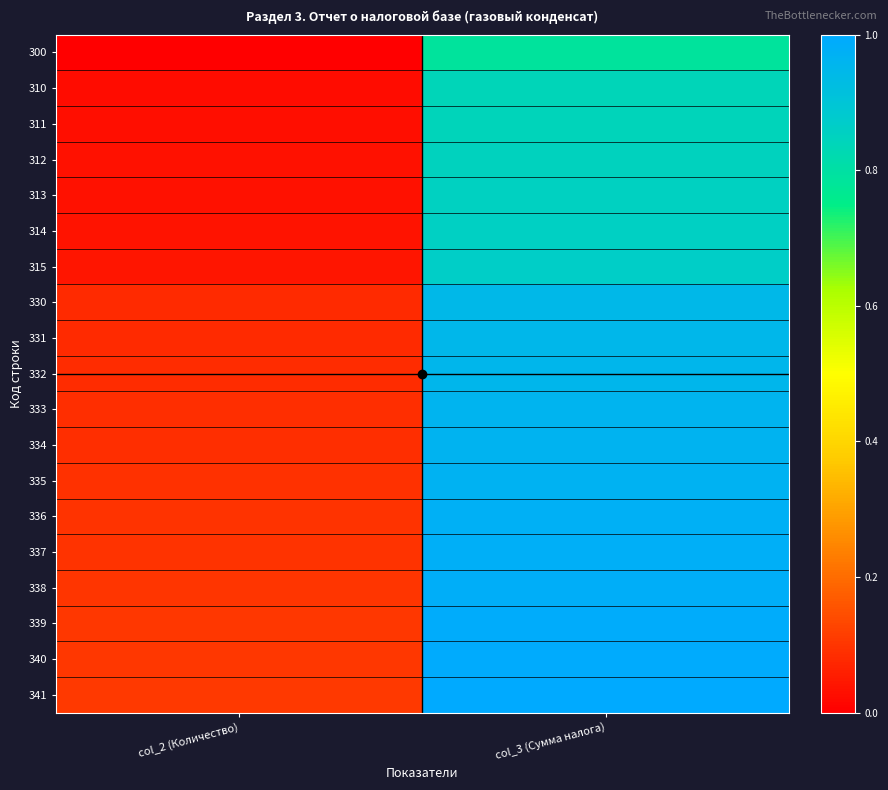

List the series in order of their peak value, highest first.

341, 340, 339, 338, 337, 336, 335, 334, 333, 332, 331, 330, 315, 314, 313, 312, 311, 310, 300